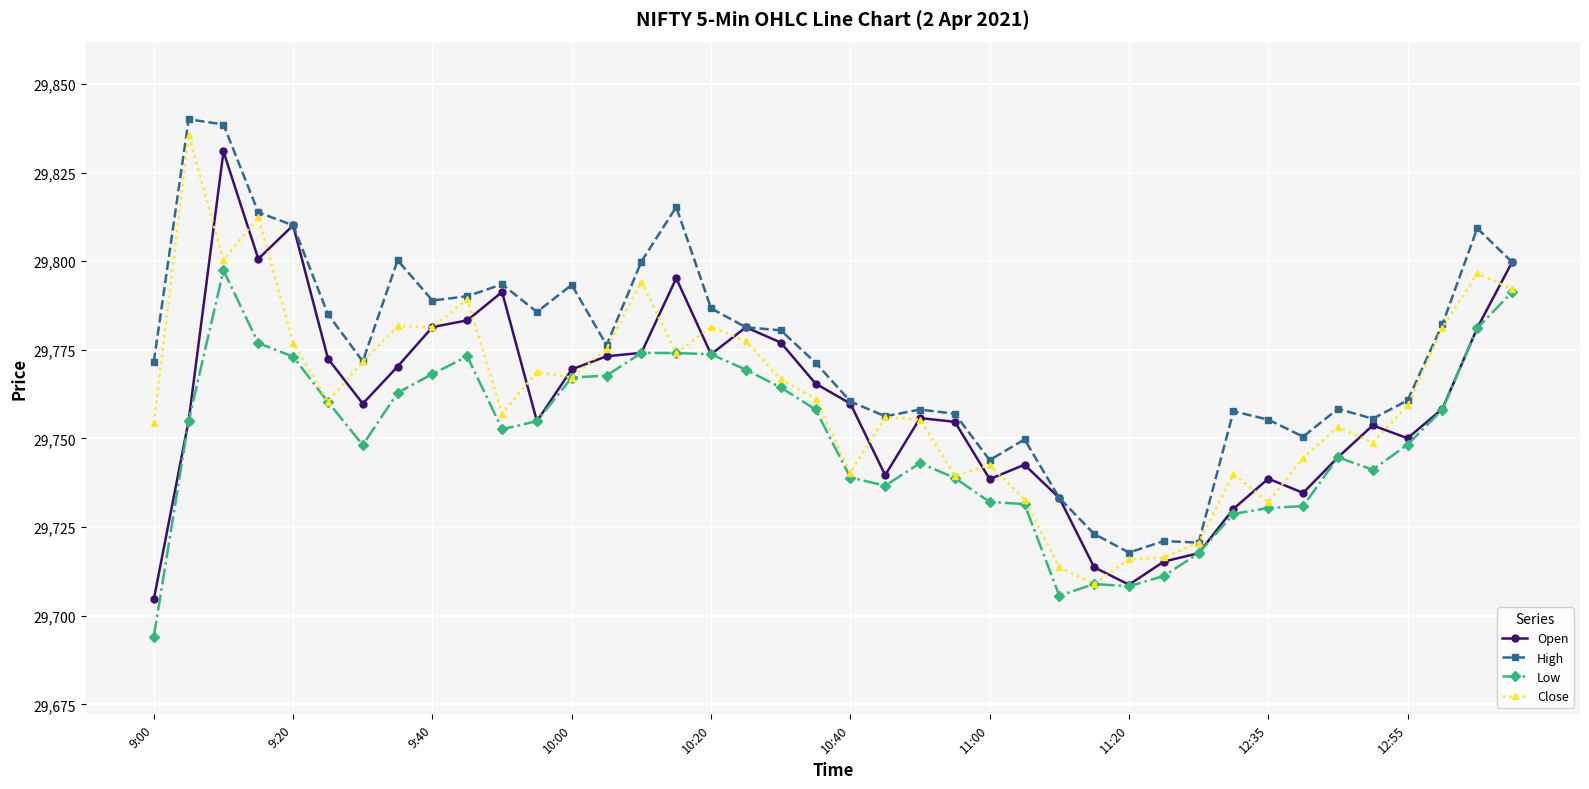

At how many categories does at least one series exceed 29698?

40